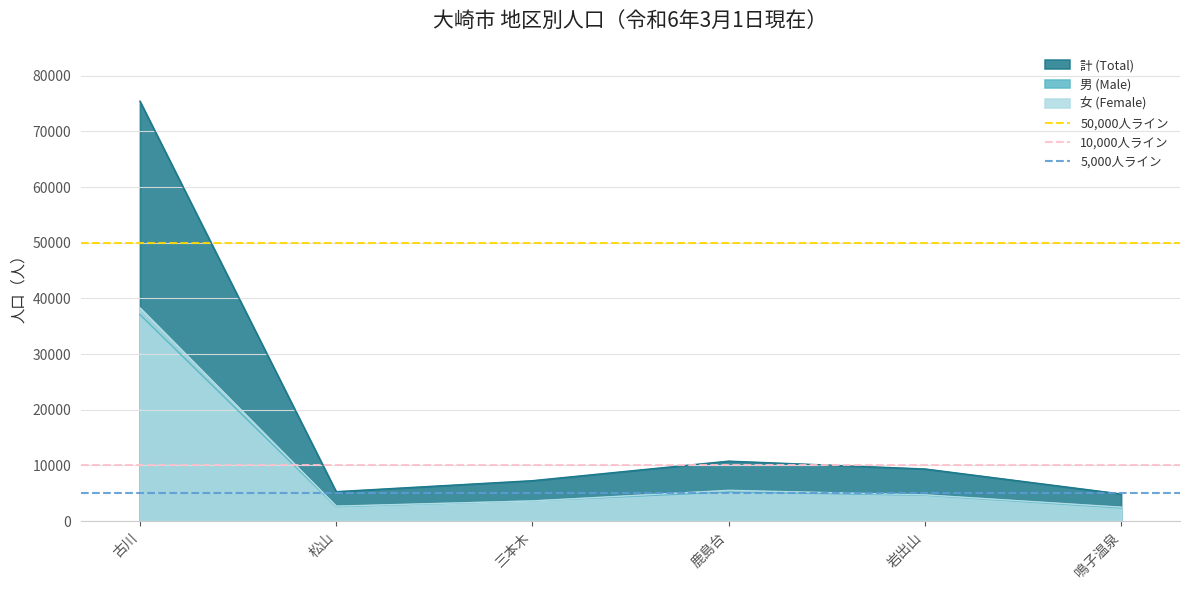

At which label does 計 (Total) reach its peak?

古川